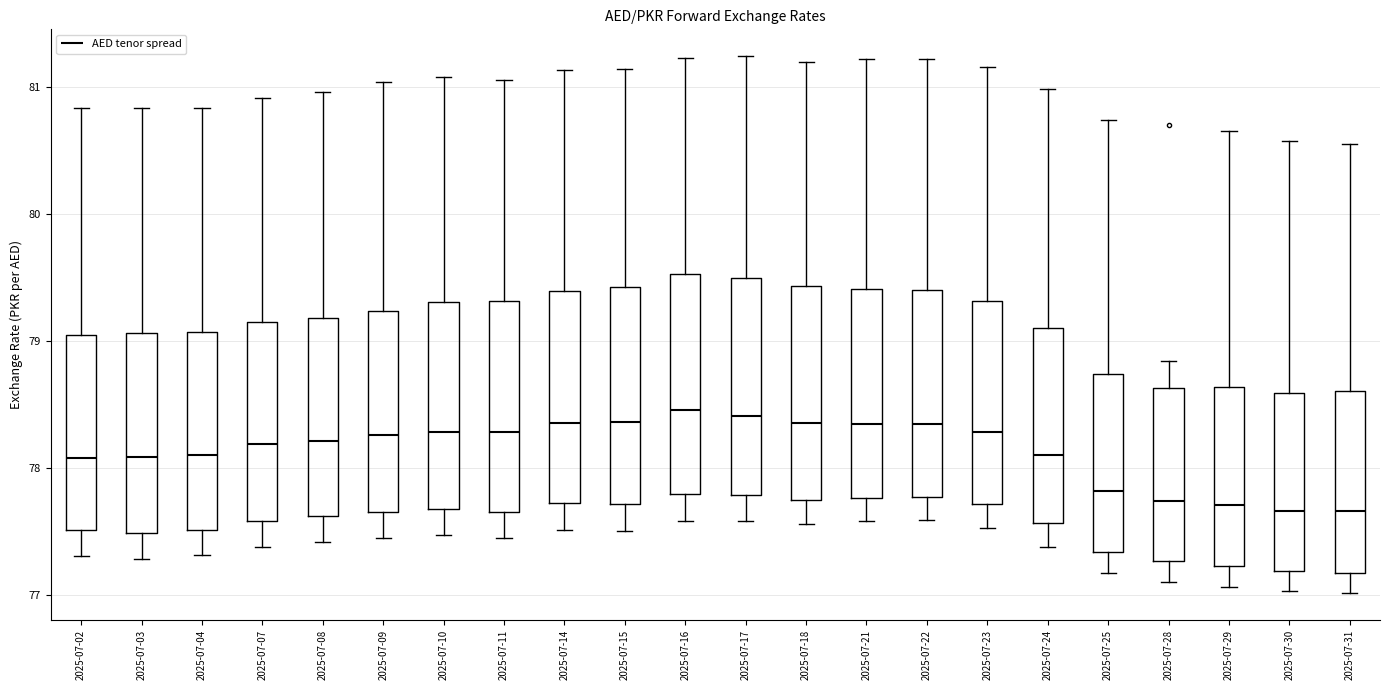

Reading left to right, transcribe this box plot: for each box, give where its median line is, the range the box spans, and where its two whiskers end, as read against the y-axis. The values are not printed on the chart, so give them approximately, as read against the axis.

2025-07-02: median 78.1, box 77.5 to 79.0, whiskers 77.3 to 80.8
2025-07-03: median 78.1, box 77.5 to 79.1, whiskers 77.3 to 80.8
2025-07-04: median 78.1, box 77.5 to 79.1, whiskers 77.3 to 80.8
2025-07-07: median 78.2, box 77.6 to 79.2, whiskers 77.4 to 80.9
2025-07-08: median 78.2, box 77.6 to 79.2, whiskers 77.4 to 81.0
2025-07-09: median 78.3, box 77.7 to 79.2, whiskers 77.4 to 81.0
2025-07-10: median 78.3, box 77.7 to 79.3, whiskers 77.5 to 81.1
2025-07-11: median 78.3, box 77.7 to 79.3, whiskers 77.4 to 81.1
2025-07-14: median 78.4, box 77.7 to 79.4, whiskers 77.5 to 81.1
2025-07-15: median 78.4, box 77.7 to 79.4, whiskers 77.5 to 81.1
2025-07-16: median 78.5, box 77.8 to 79.5, whiskers 77.6 to 81.2
2025-07-17: median 78.4, box 77.8 to 79.5, whiskers 77.6 to 81.2
2025-07-18: median 78.4, box 77.7 to 79.4, whiskers 77.6 to 81.2
2025-07-21: median 78.3, box 77.8 to 79.4, whiskers 77.6 to 81.2
2025-07-22: median 78.3, box 77.8 to 79.4, whiskers 77.6 to 81.2
2025-07-23: median 78.3, box 77.7 to 79.3, whiskers 77.5 to 81.2
2025-07-24: median 78.1, box 77.6 to 79.1, whiskers 77.4 to 81.0
2025-07-25: median 77.8, box 77.3 to 78.7, whiskers 77.2 to 80.7
2025-07-28: median 77.7, box 77.3 to 78.6, whiskers 77.1 to 78.8
2025-07-29: median 77.7, box 77.2 to 78.6, whiskers 77.1 to 80.7
2025-07-30: median 77.7, box 77.2 to 78.6, whiskers 77.0 to 80.6
2025-07-31: median 77.7, box 77.2 to 78.6, whiskers 77.0 to 80.5